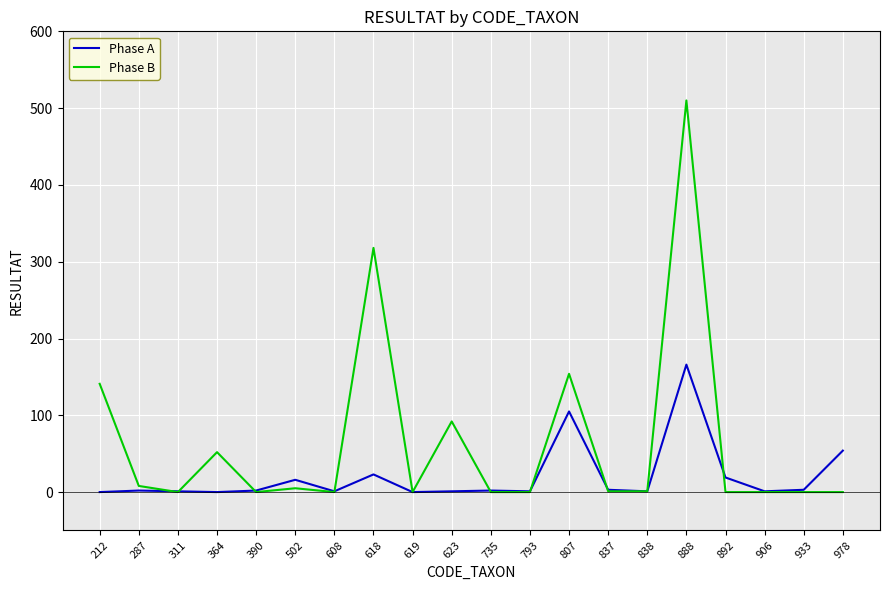

What is the maximum value shown in the chart?

510